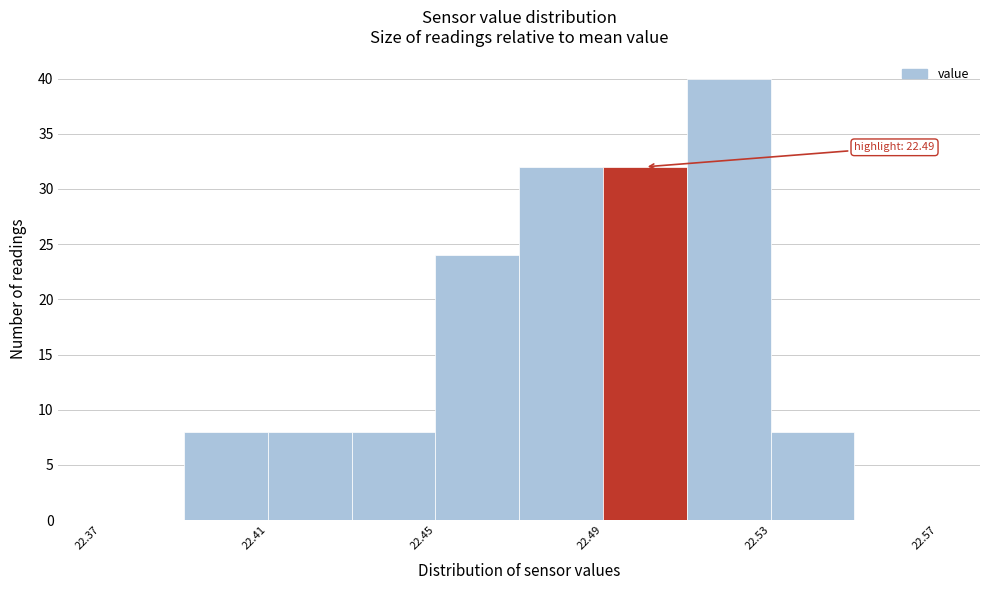

Which range on the x-axis has the tallest bar?

22.51 to 22.53